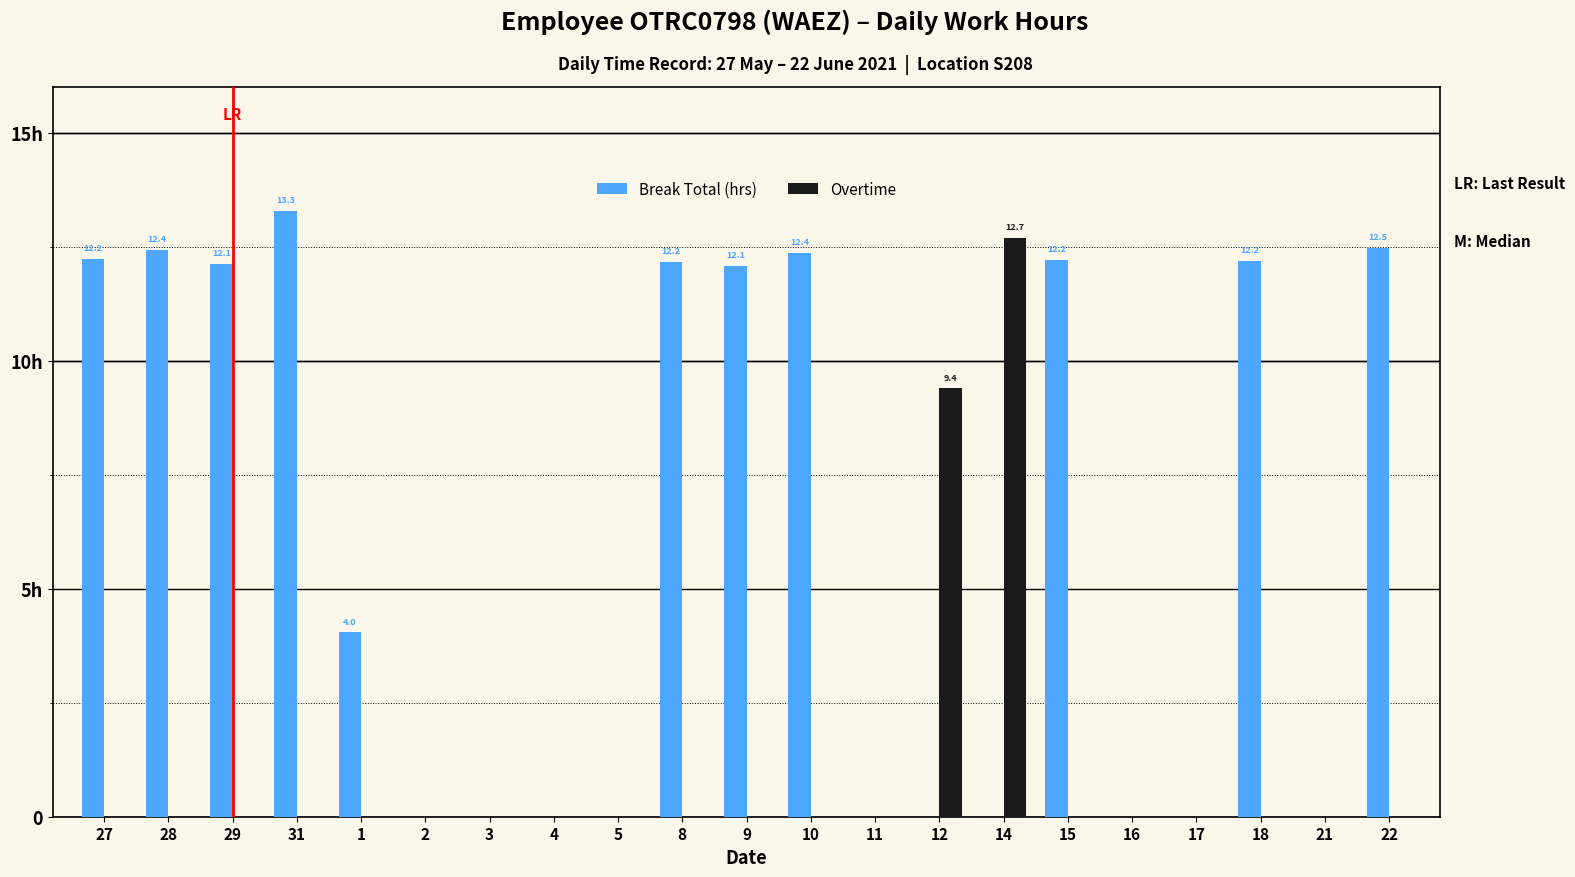

Is the value of Overtime at 5 greater than the value of Break Total (hrs) at 29?

No